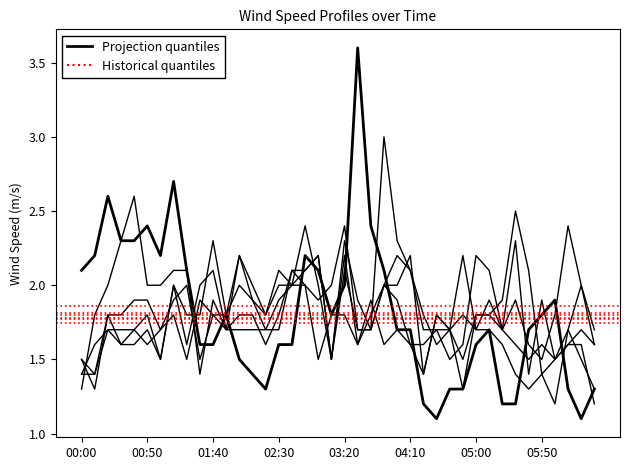

How many lines are shown in the chart?

6